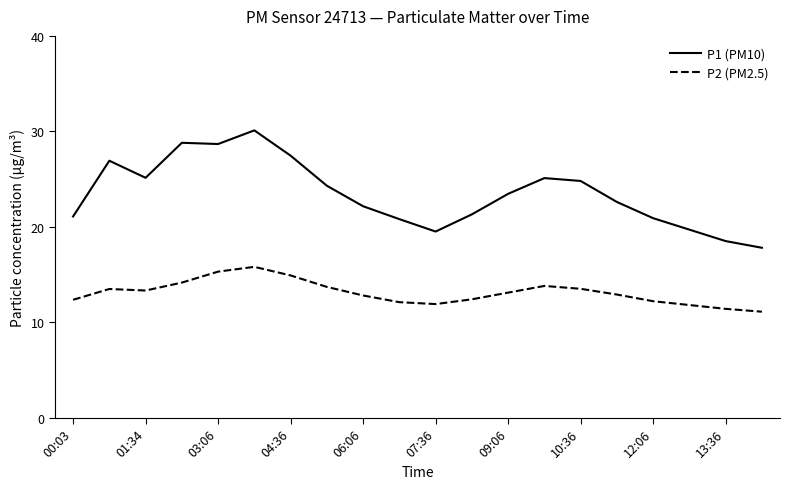

What is the difference between the maximum and minimum values in the P1 (PM10) series?

12.3